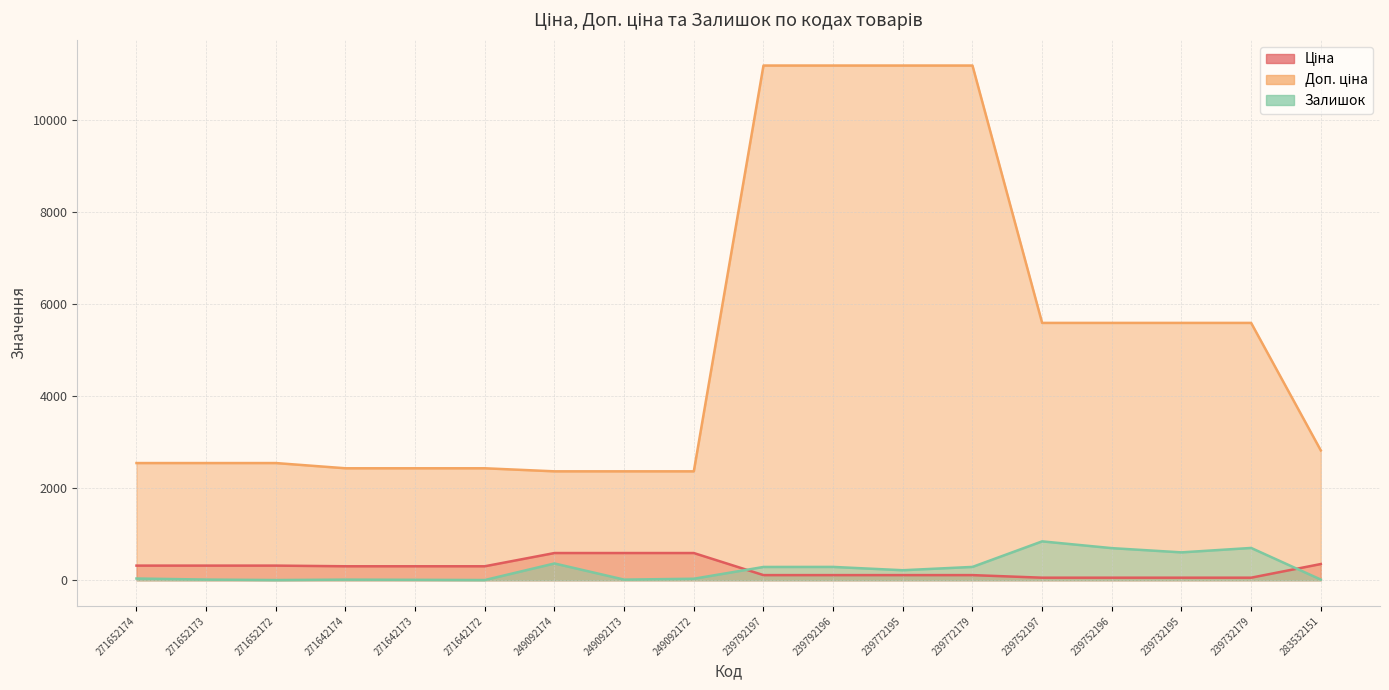

Is it true that Ціна equals 111.8 at 239792197?

True